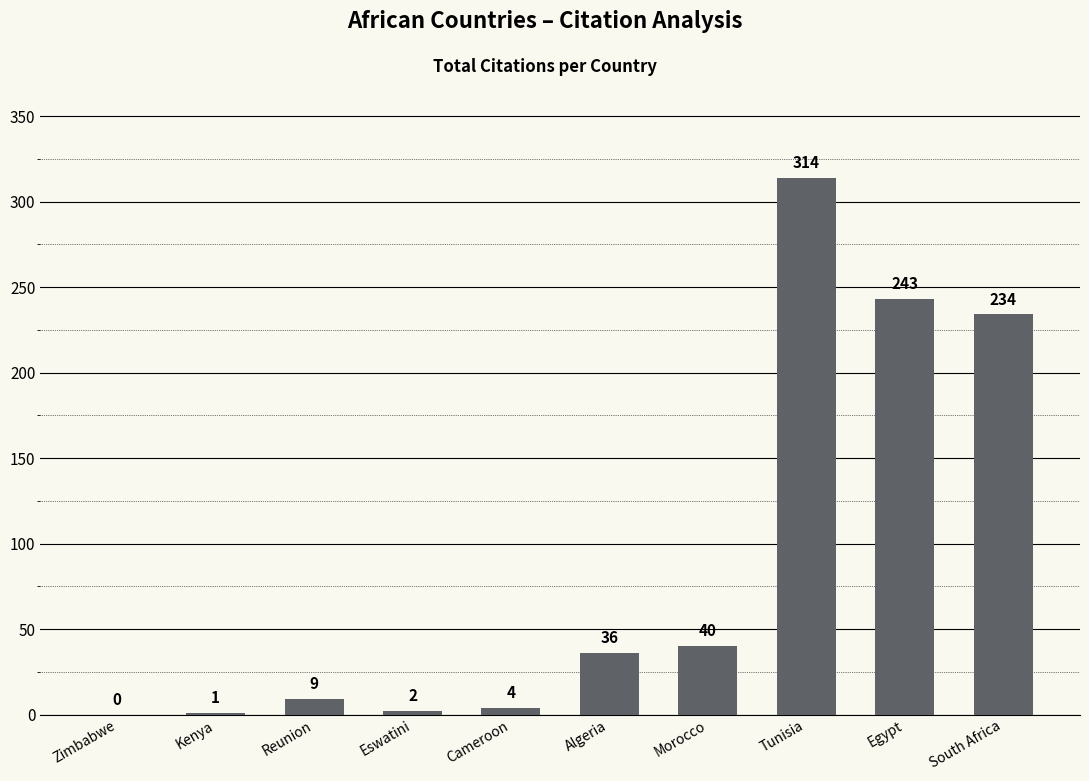

Reading left to right, what are all the values shown in this chart?

Zimbabwe=0	Kenya=1	Reunion=9	Eswatini=2	Cameroon=4	Algeria=36	Morocco=40	Tunisia=314	Egypt=243	South Africa=234